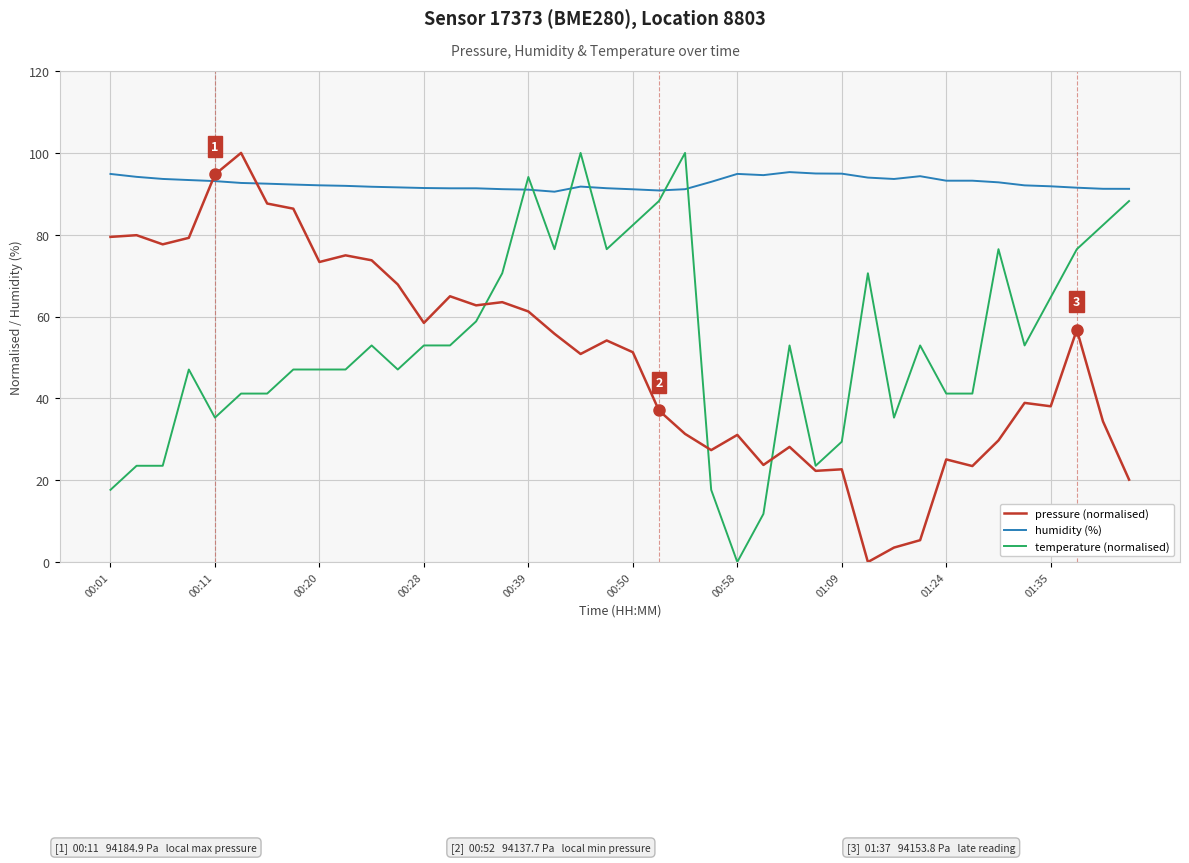

Is this an area chart (filled region under the line)?

No